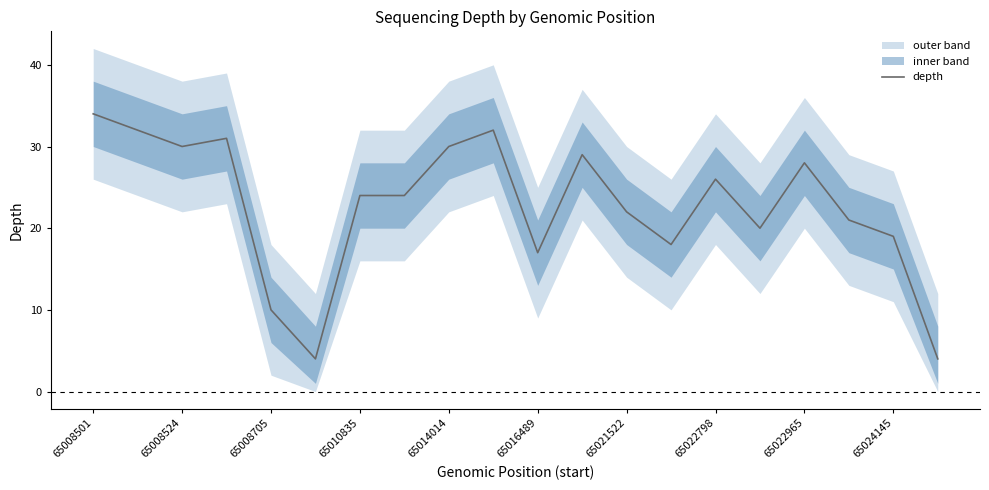

What is the average value?

23